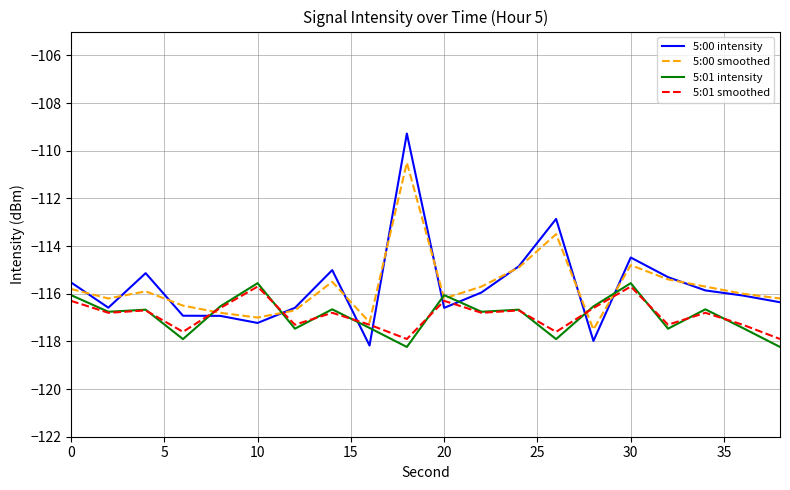

Is this an area chart (filled region under the line)?

No